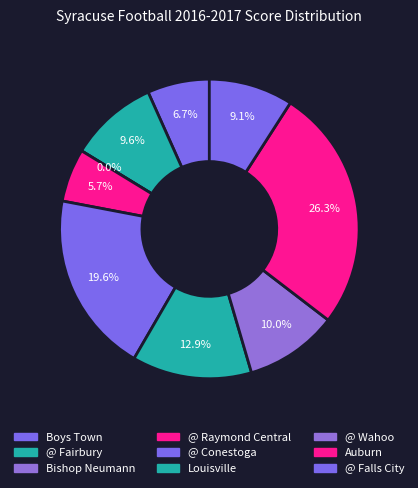

To the nearest percent, what is the difference between the @ Conestoga and @ Wahoo slice percentages?

10%